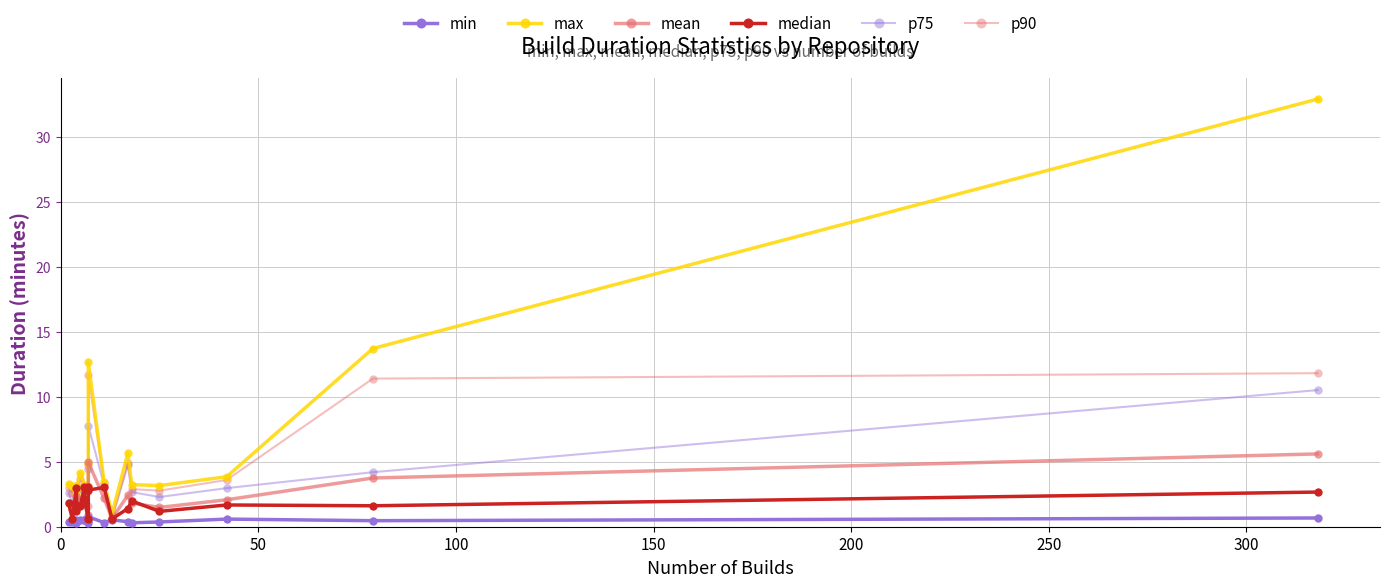

At which label does p90 reach its minimum?

13